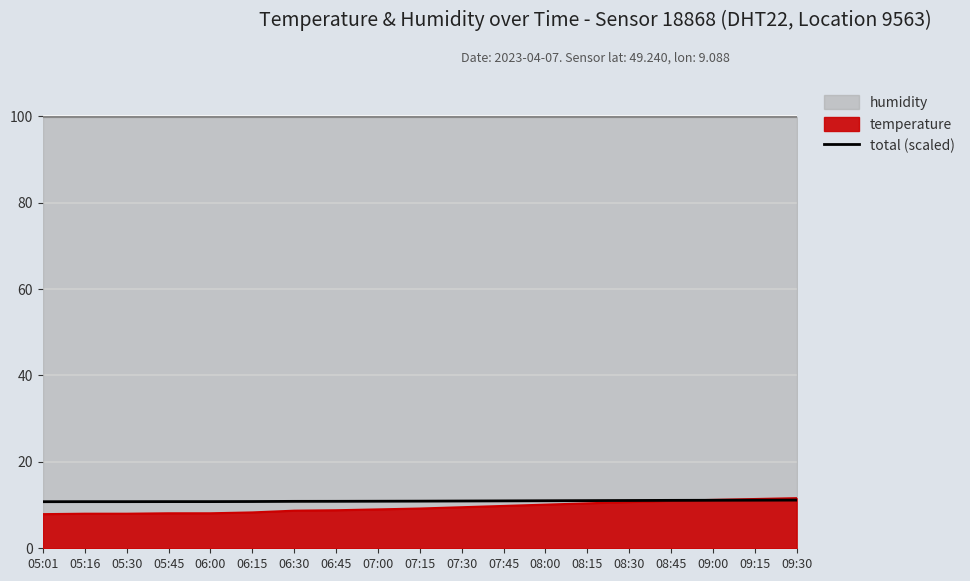

List the labels in order of value, smallest first.

05:01, 05:16, 05:30, 05:45, 06:00, 06:15, 06:30, 06:45, 07:00, 07:15, 07:30, 07:45, 08:00, 08:15, 08:30, 08:45, 09:00, 09:15, 09:30